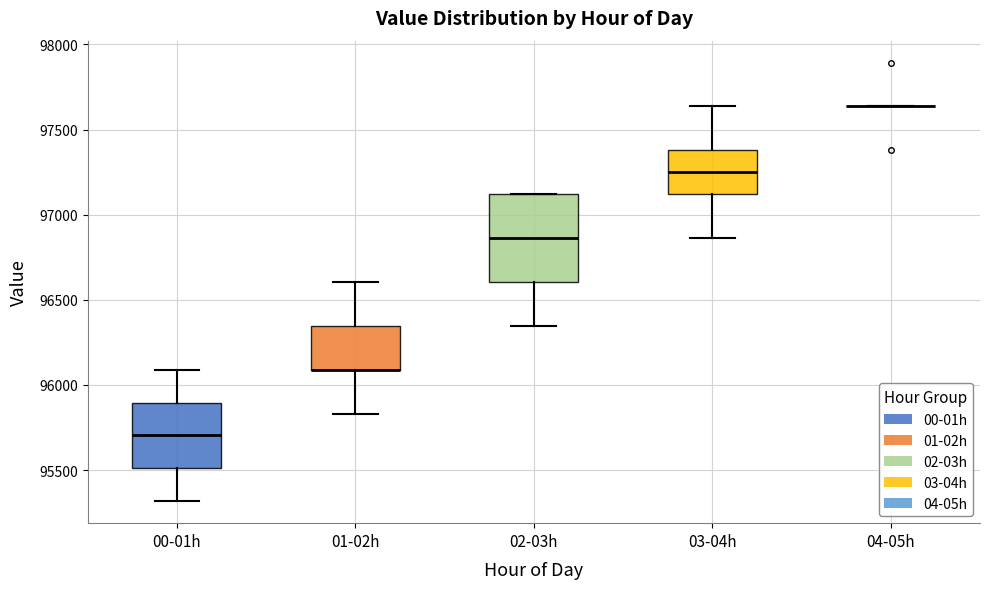

Which box is the tallest, from its lower edge to its upper edge?

02-03h